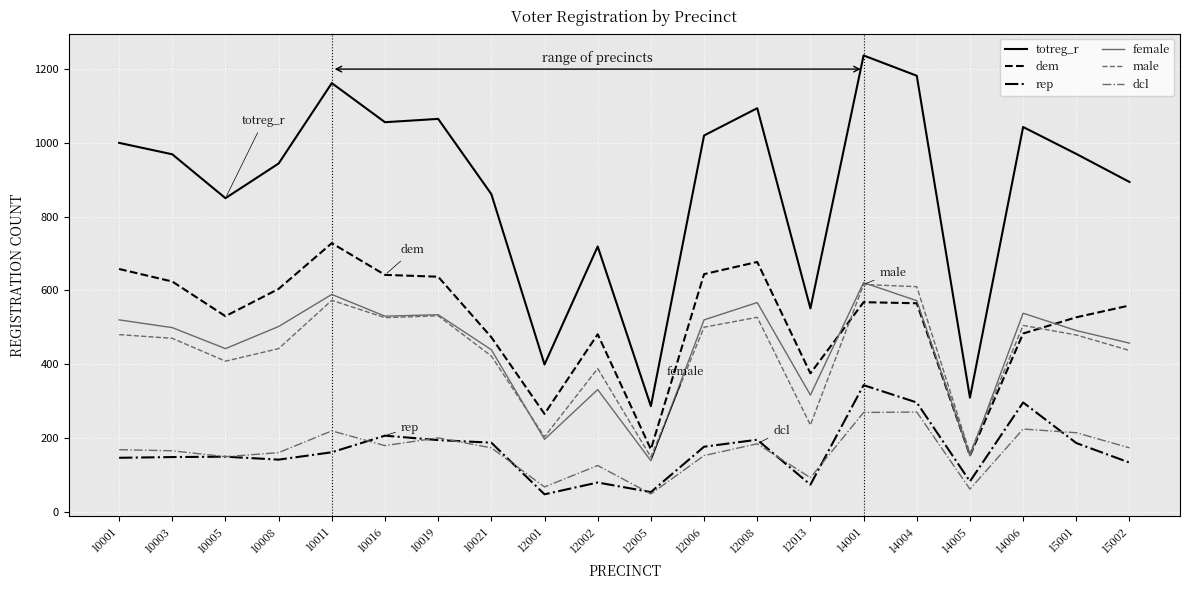

Read the totreg_r value at 15001.

970